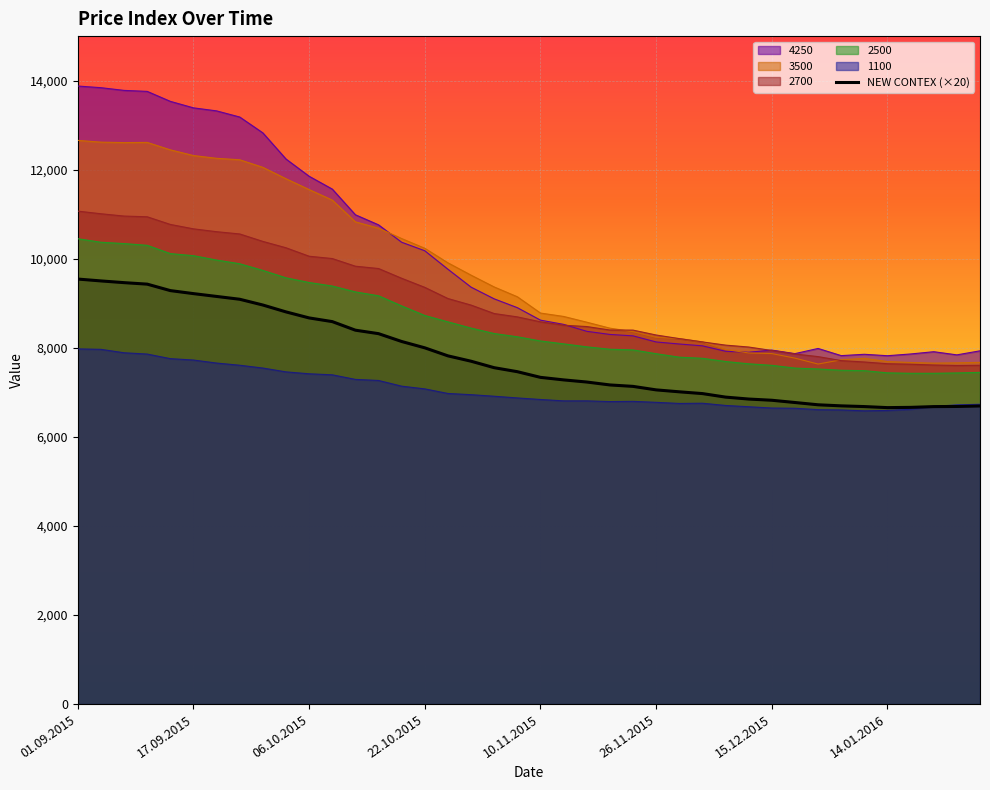

What is the maximum value for 2500?

10450.0